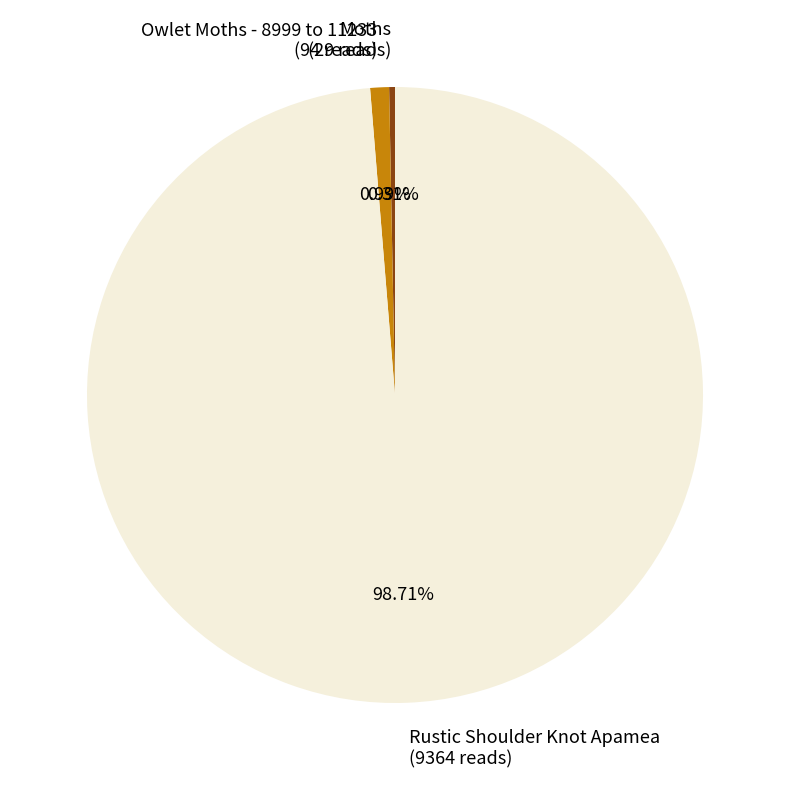

Does Rustic Shoulder Knot Apamea represent more than half of the total?

Yes